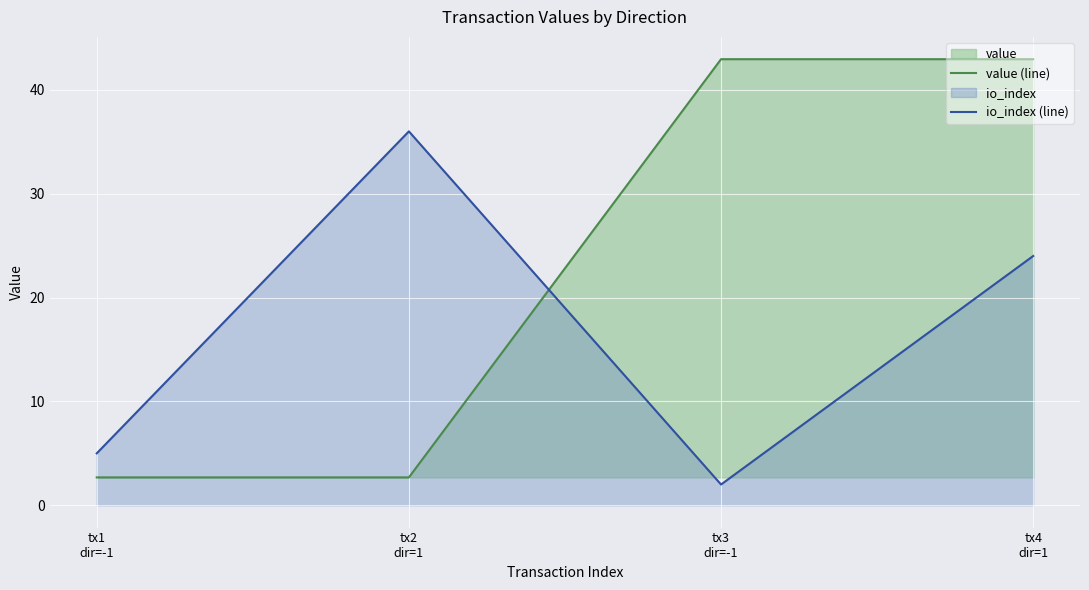

Where do value (line) and io_index (line) first cross each other?

tx2
dir=1 and tx3
dir=-1